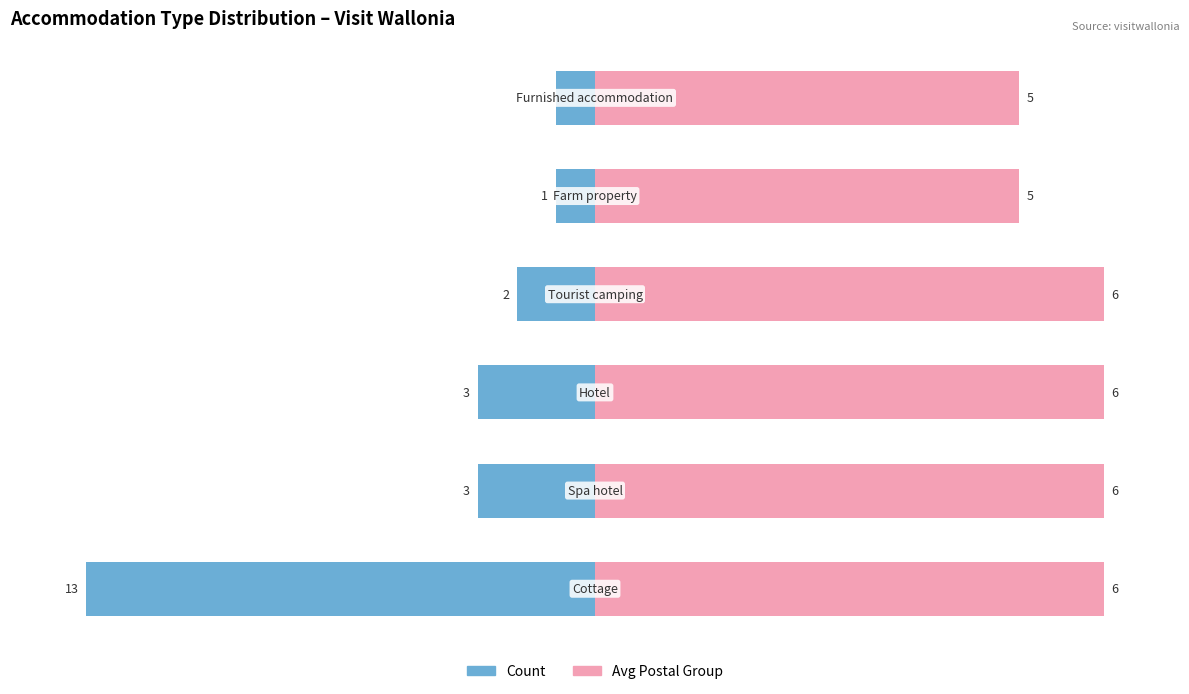

Which series has the largest range (max minus min)?

Count